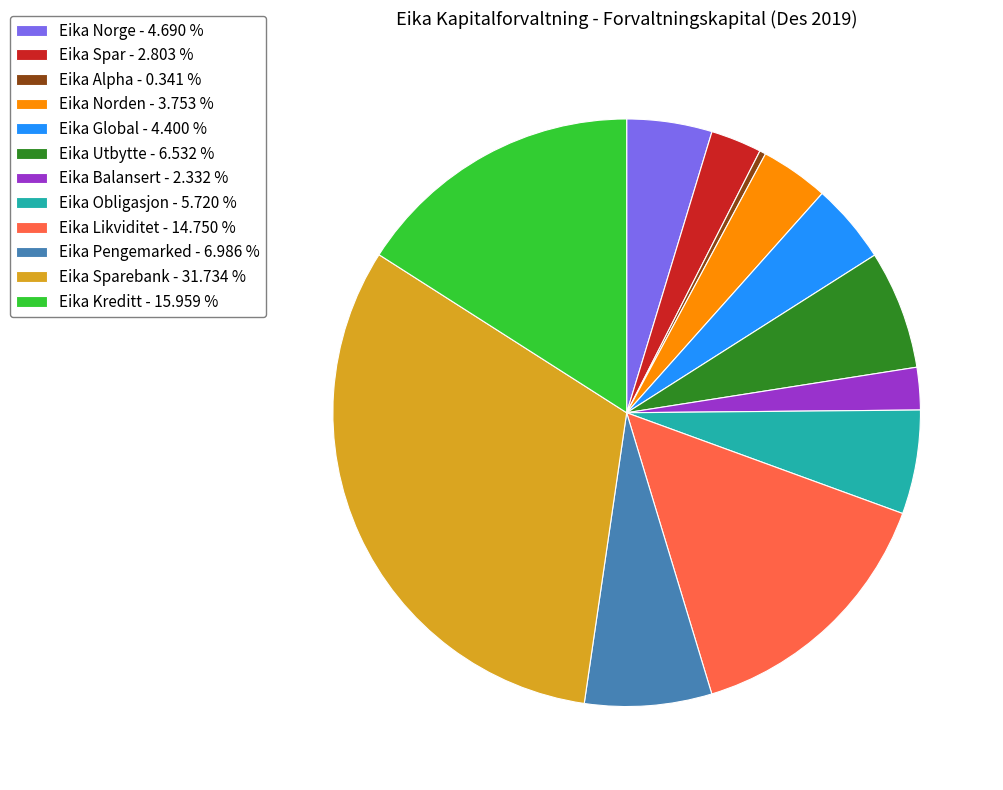

How many segments does this pie chart have?

12